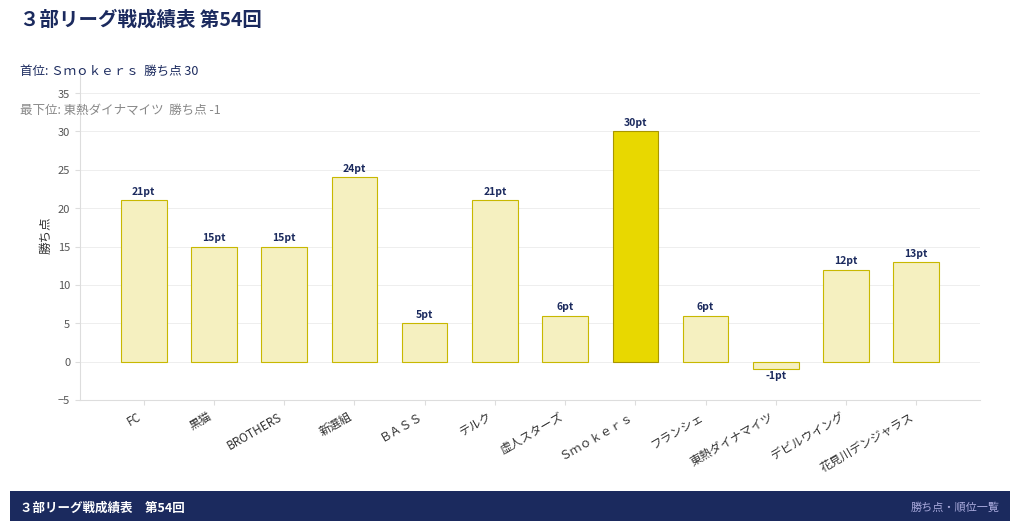

How many data points are less than 15?

6